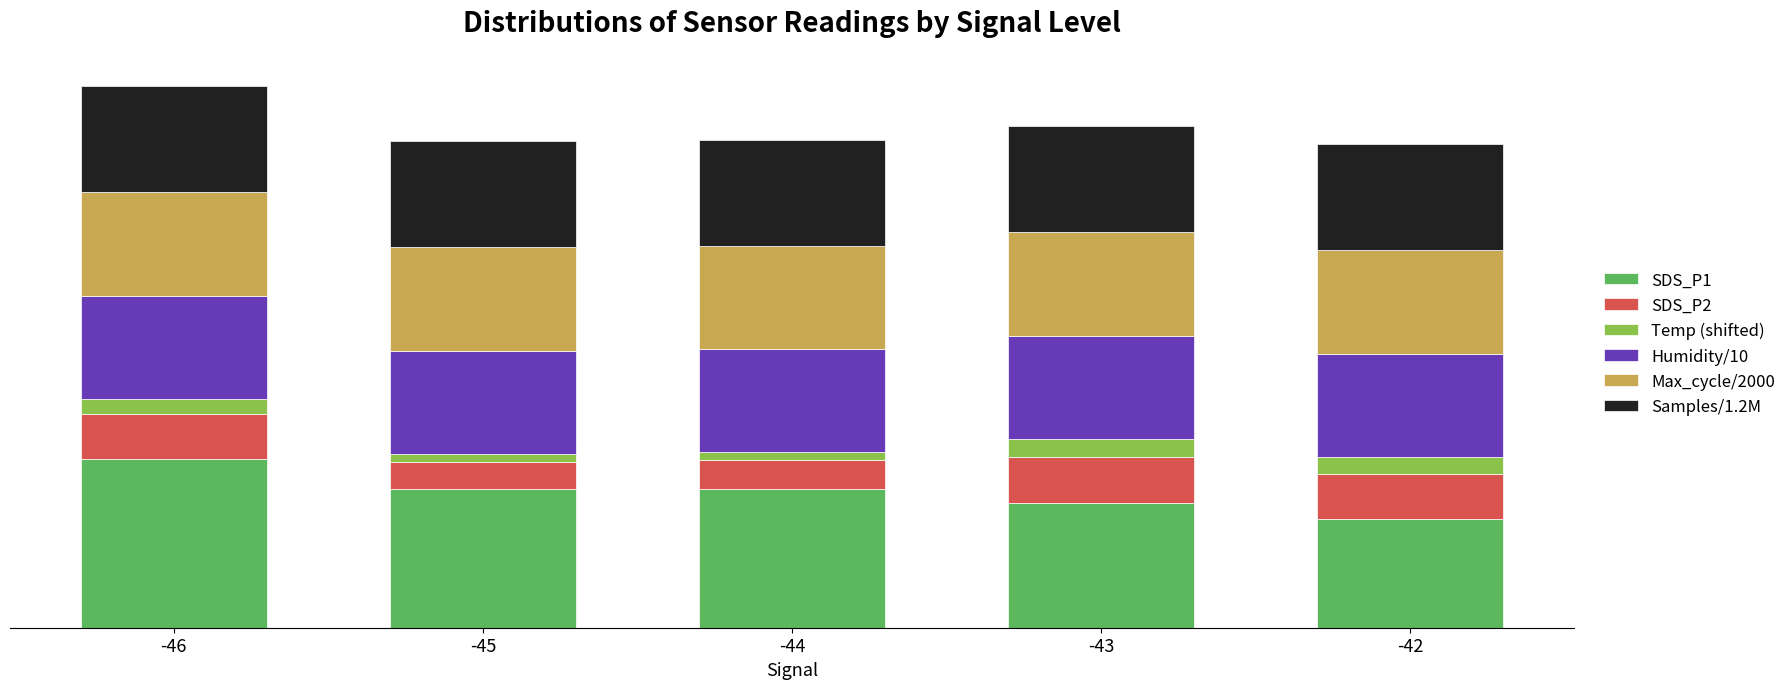

Which series has the largest total across all categories?

SDS_P1